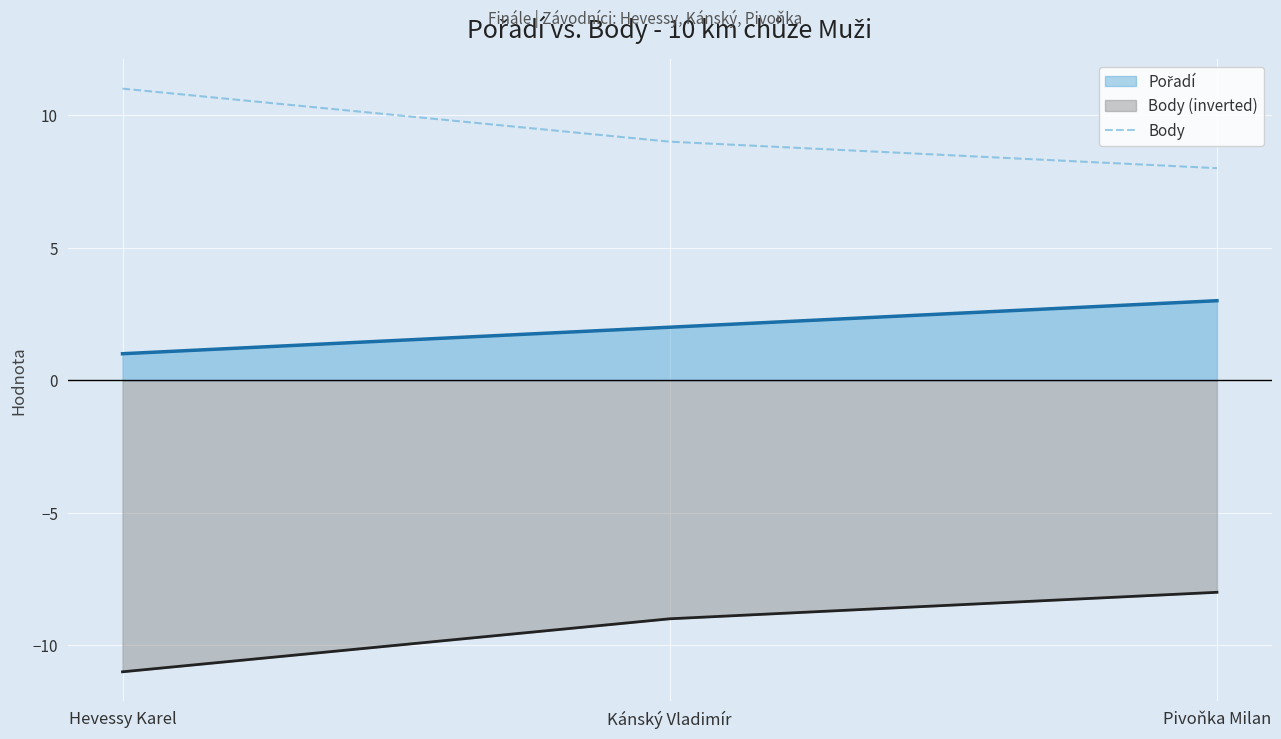

List the labels in order of Body value, largest first.

Hevessy Karel, Kánský Vladimír, Pivoňka Milan